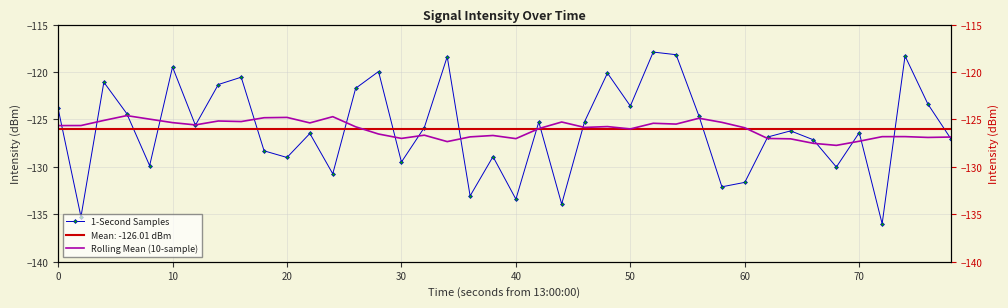

The value of Rolling Mean (10-sample) at 18 is -225.5. True or false?

False